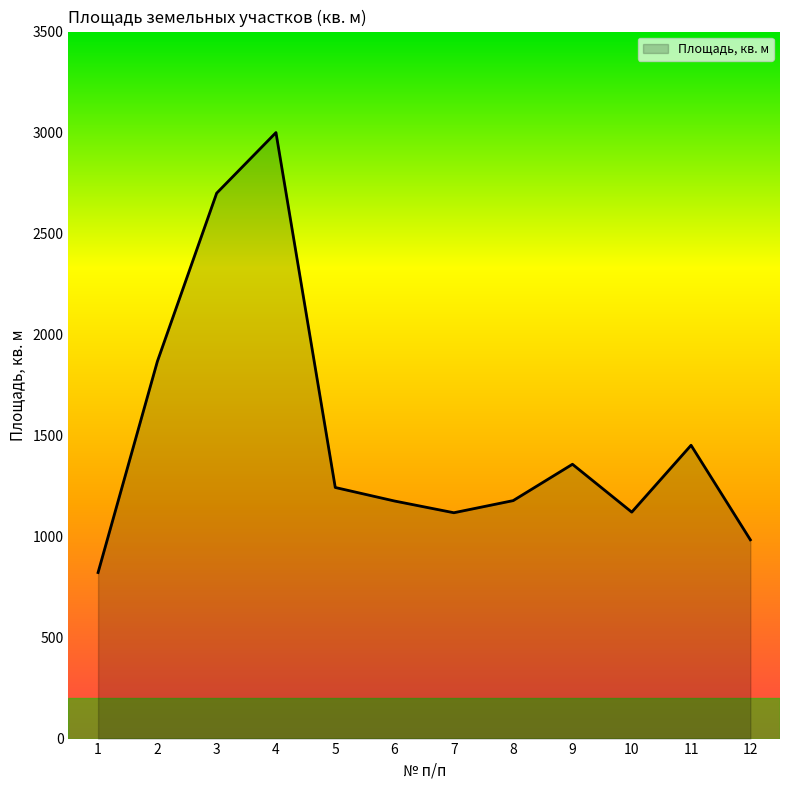

What is the difference between the maximum and minimum values?

2178